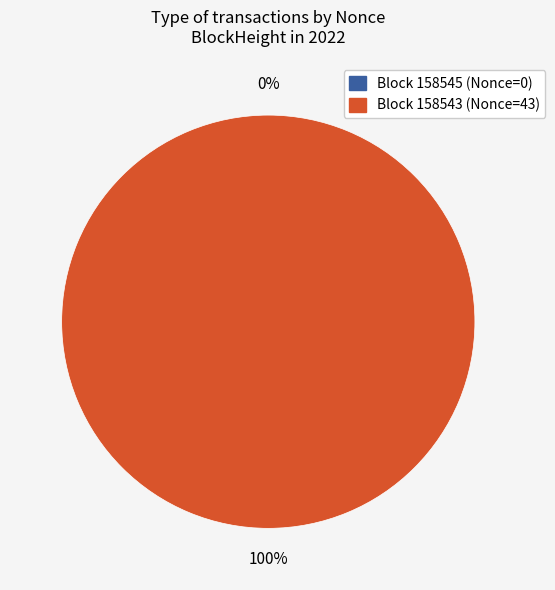

Is the sum of 158545 and 158543 greater than half?

Yes